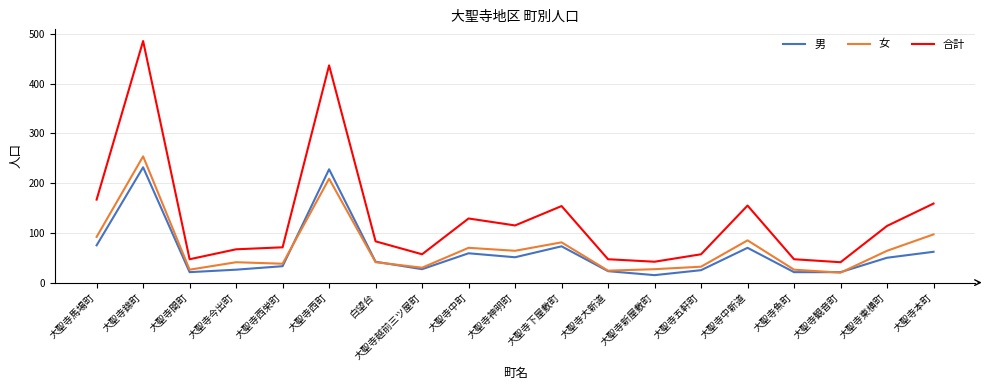

Rank the series by their maximum value, from lowest to highest.

男, 女, 合計